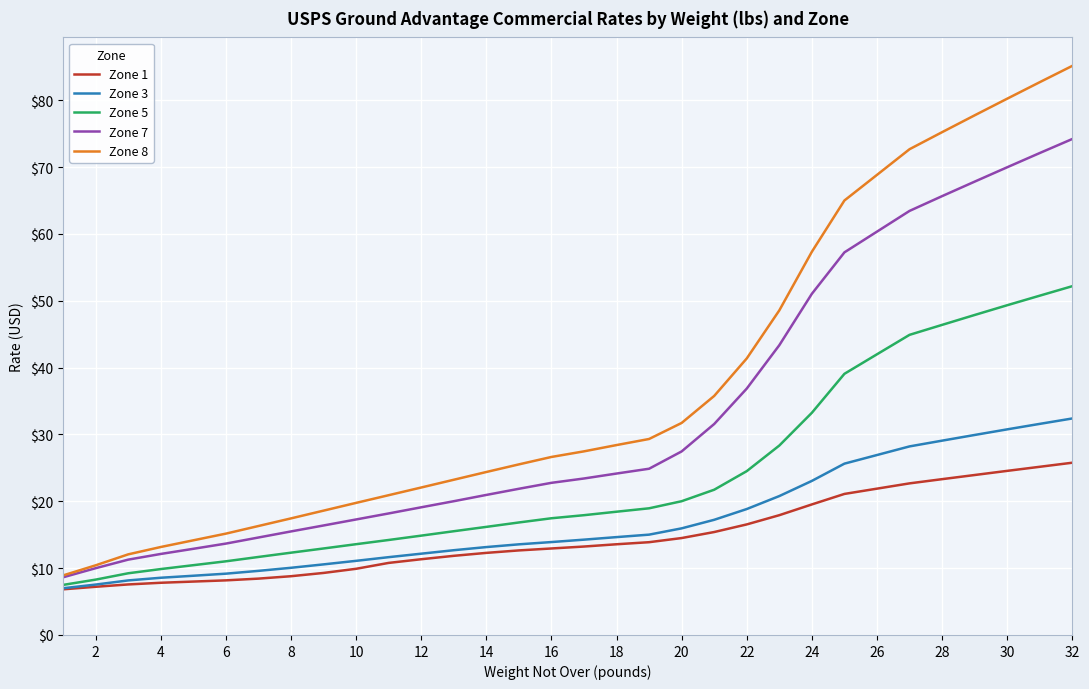

Rank the series by their maximum value, from lowest to highest.

Zone 1, Zone 3, Zone 5, Zone 7, Zone 8